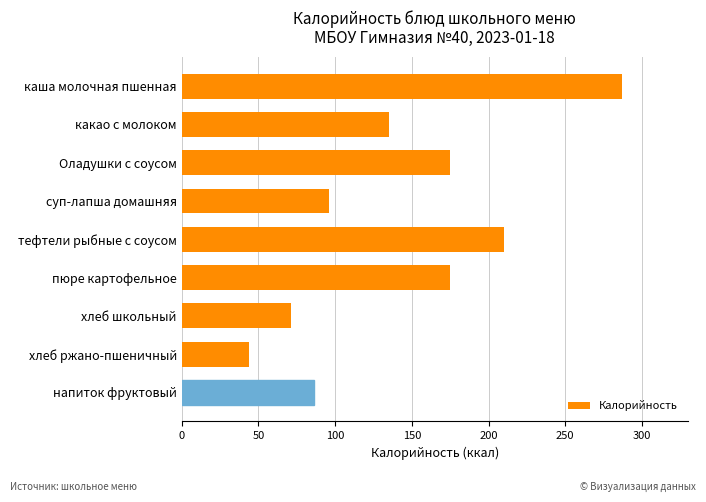

How many distinct data groups are displayed?

1